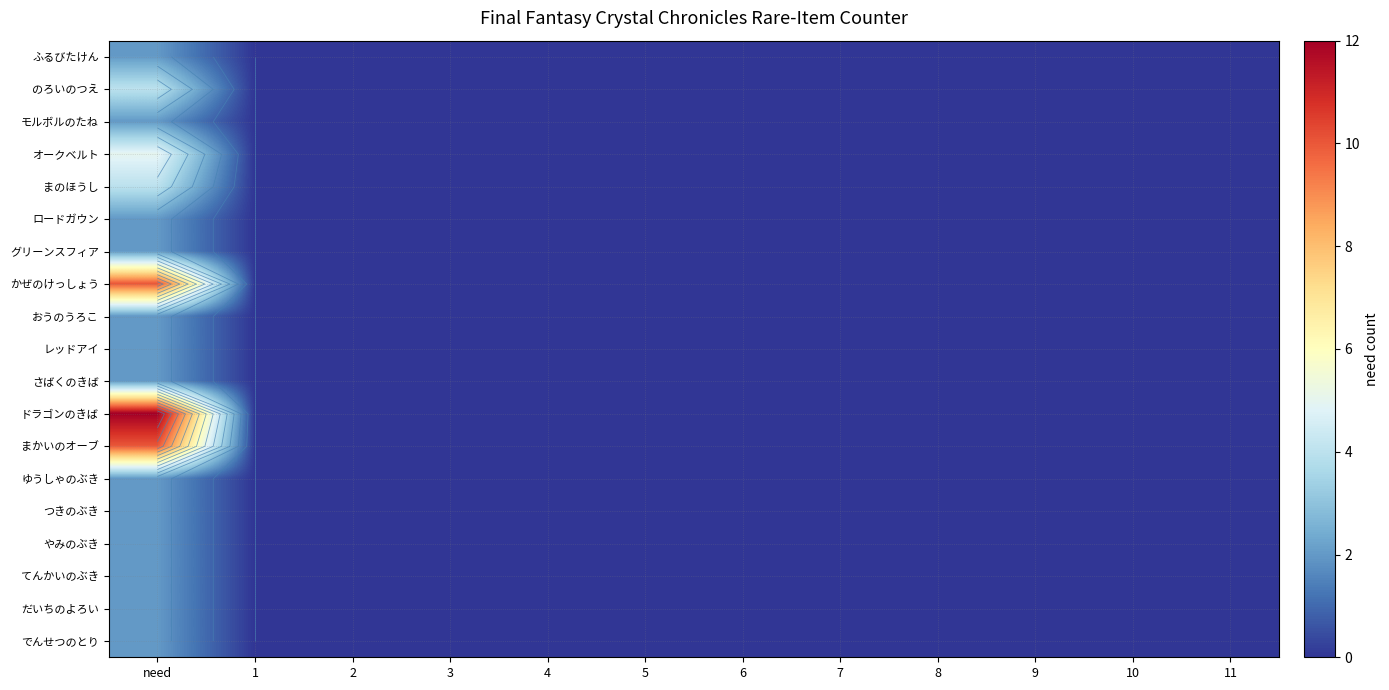

True or false: さばくのきば has a value of 1 at 11.

False